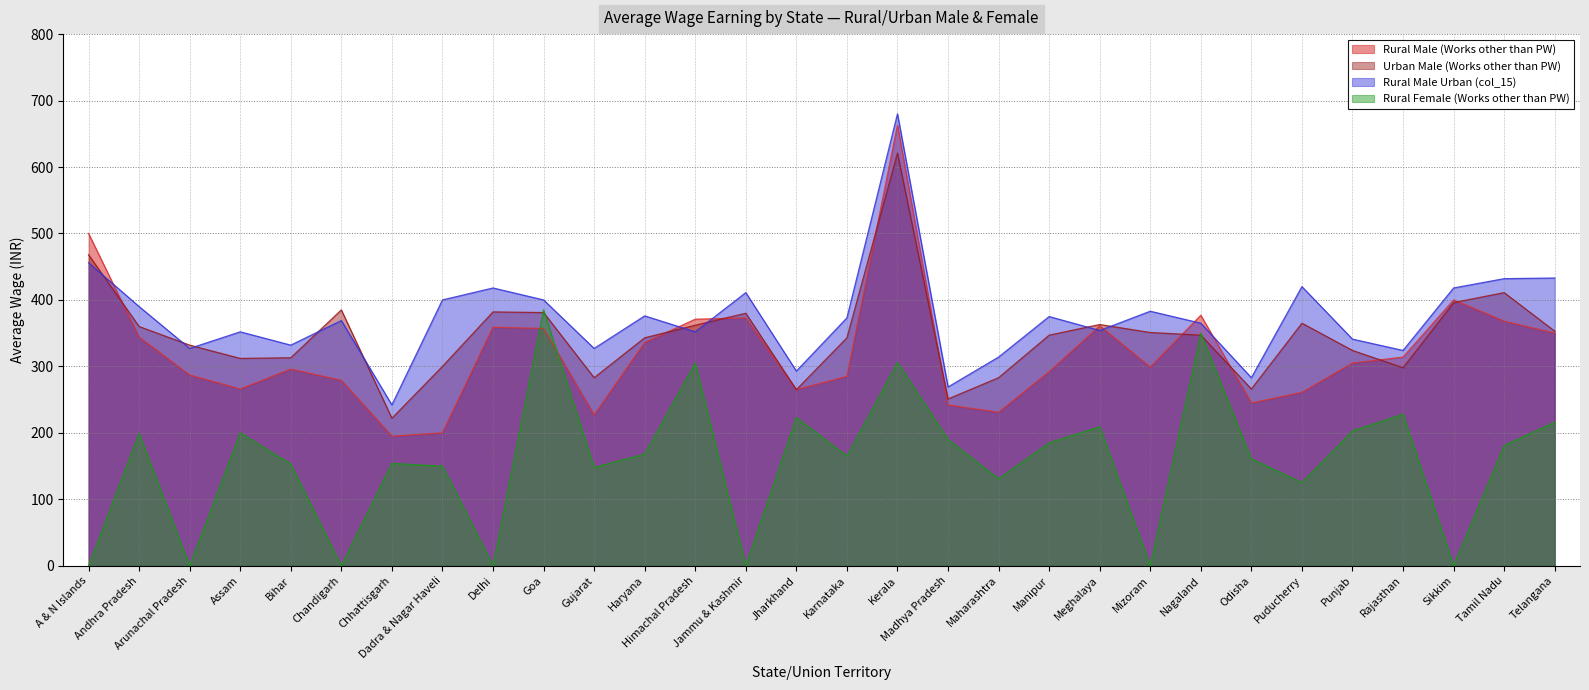

What position from the left is Andhra Pradesh?

2